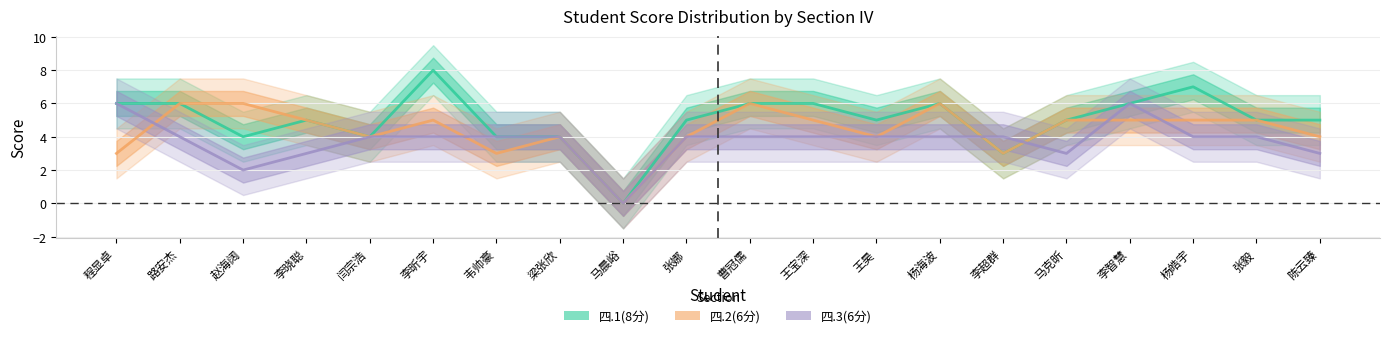

Where is 四.1(8分) nearest to the value 4?

赵海阔